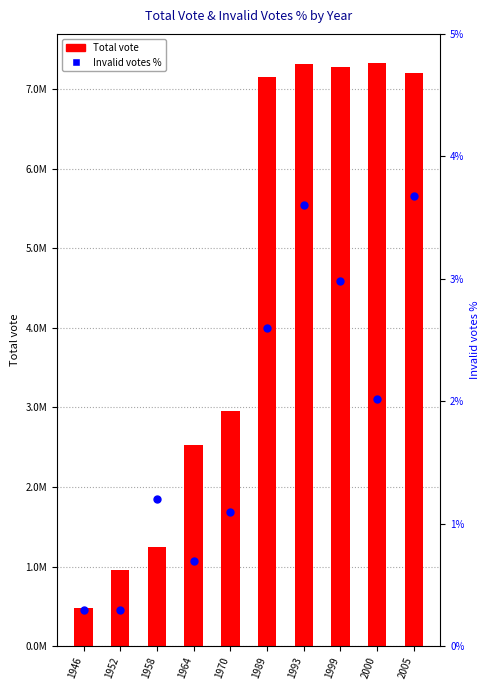

Is the value of Total vote at 1964 greater than the value of Invalid votes % at 1952?

Yes